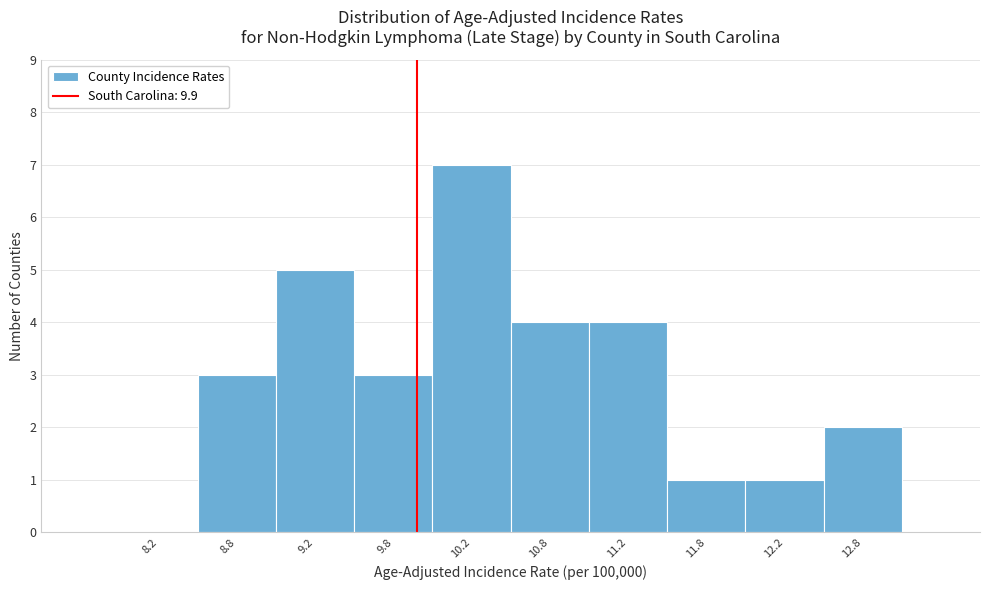

Over which range of the x-axis is the bar tallest?

10.0 to 10.5